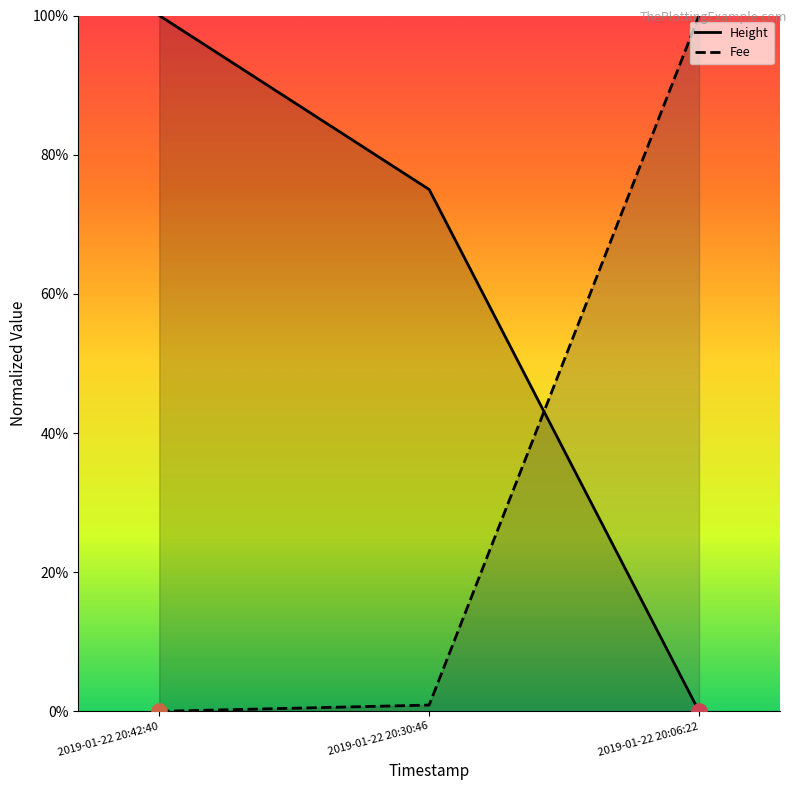

Which series has the largest Y range (max minus min)?

Height